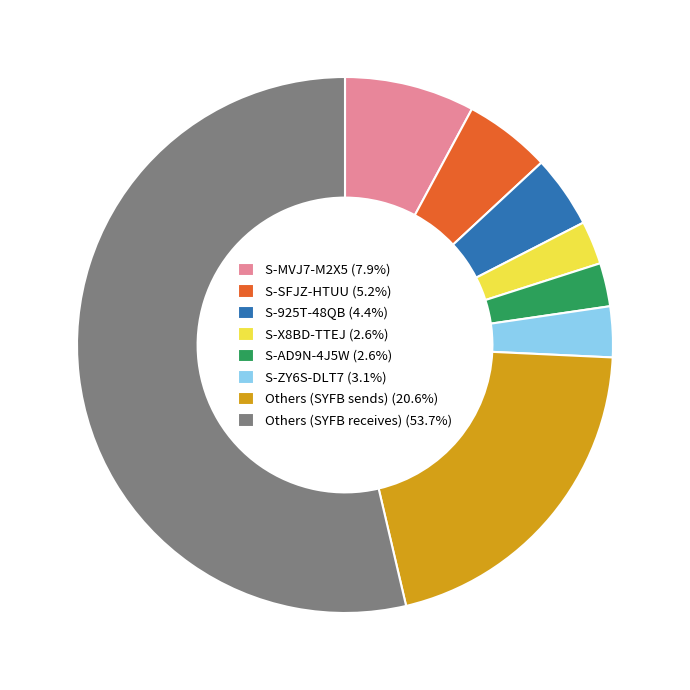

Is the sum of S-X8BD-TTEJ (2.6%) and S-925T-48QB (4.4%) greater than half?

No